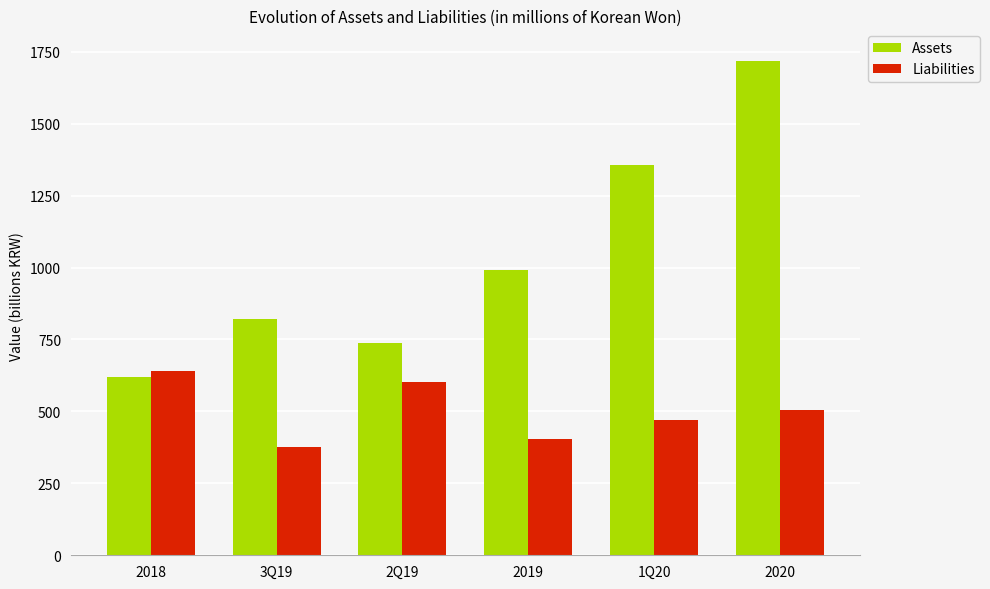

Reading right to left, list all the values displayed in this chart.

Assets: 1719.1	1355.6	990.1	737.1	820.5	619.1
Liabilities: 505.0	470.4	405.7	603.8	377.3	641.3